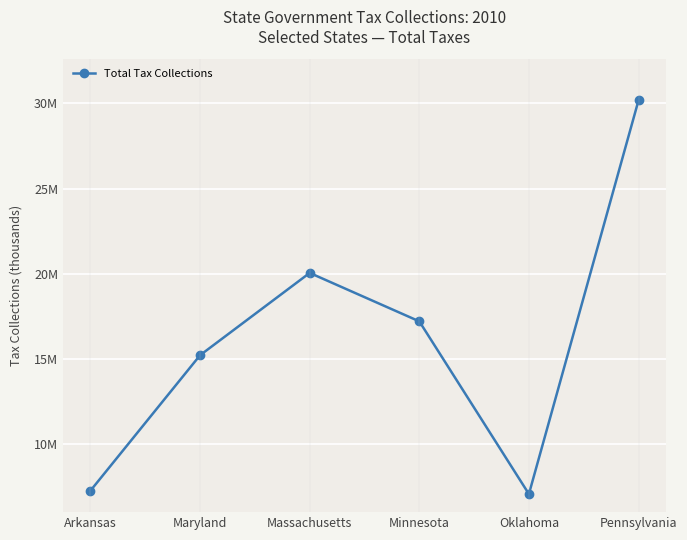

Which has a higher value, Maryland or Minnesota?

Minnesota